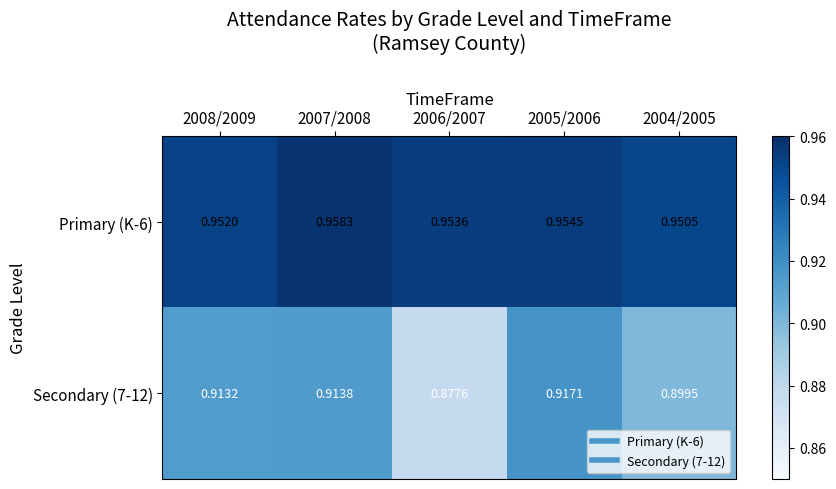

Is the value of Secondary (7-12) at 2005/2006 greater than the value of Primary (K-6) at 2007/2008?

No